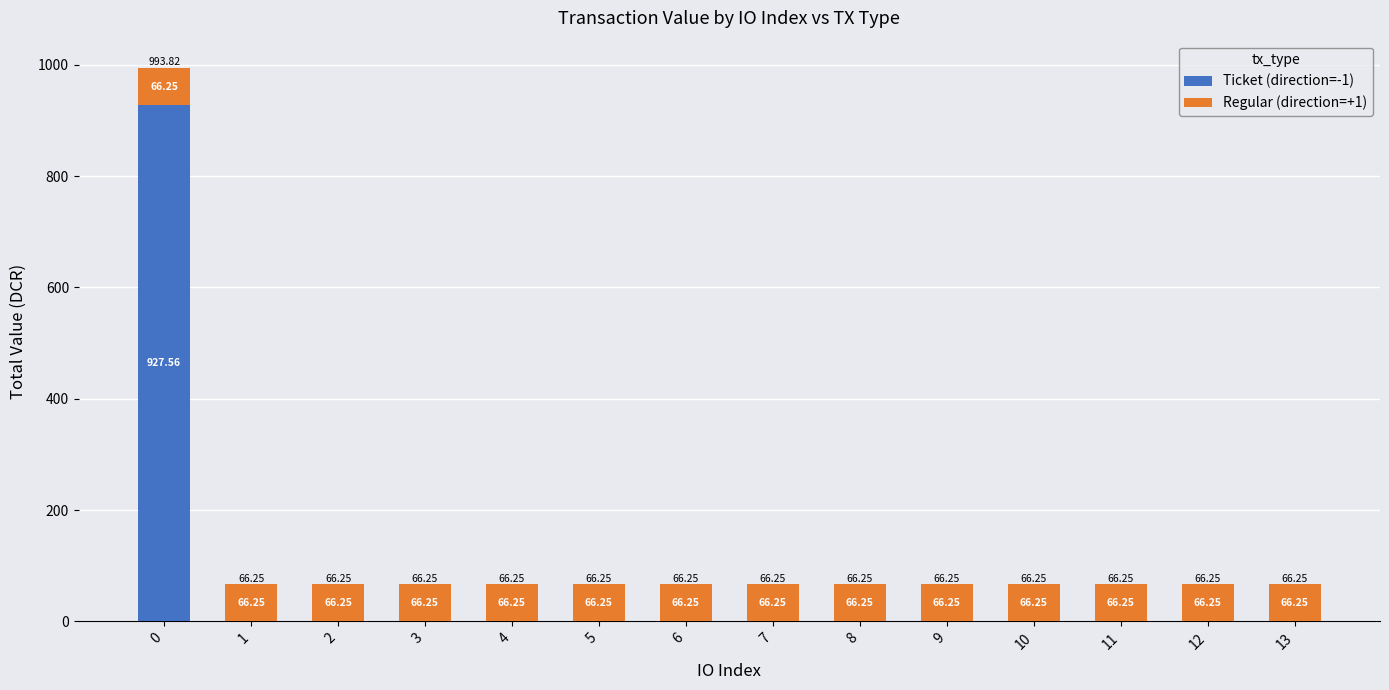

Does the chart contain stacked bars?

Yes